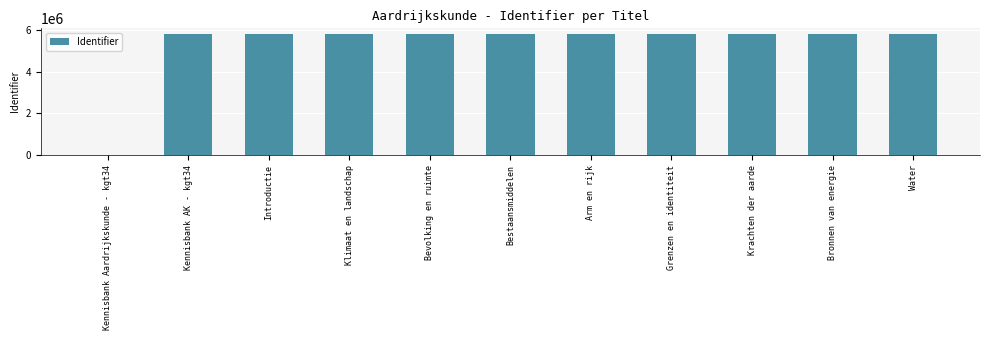

Is it true that the value at Bevolking en ruimte is 5774862?

True